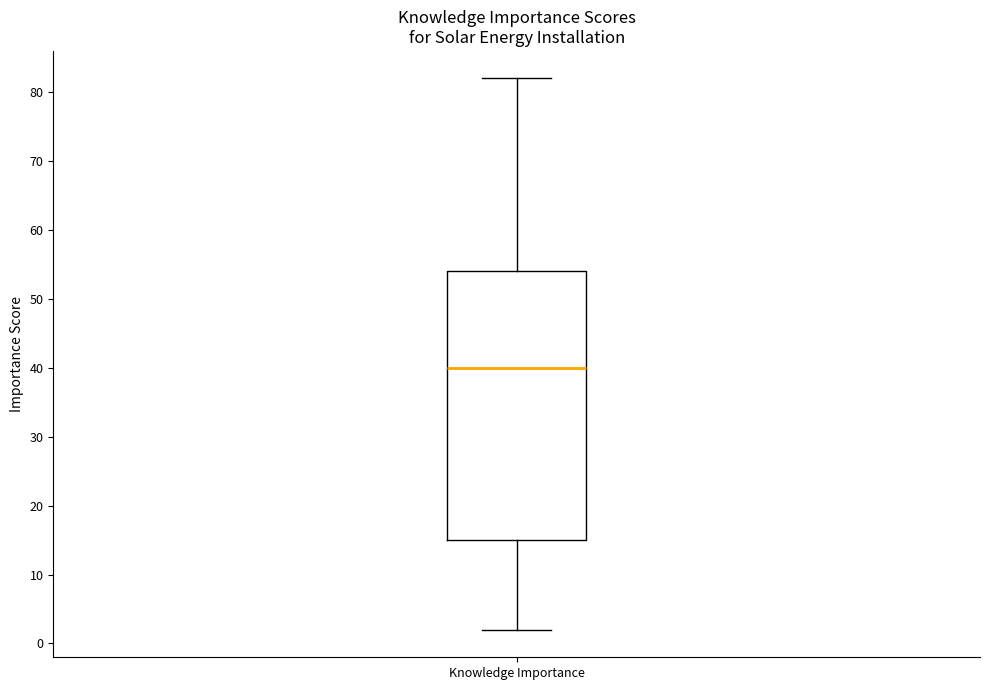

Read this box plot against the y-axis: the position of the median line, the range covered by the box, and the ends of both whiskers. The values are not printed on the chart, so give them approximately, as read against the axis.

median 40, box 15 to 54, whiskers 2 to 82